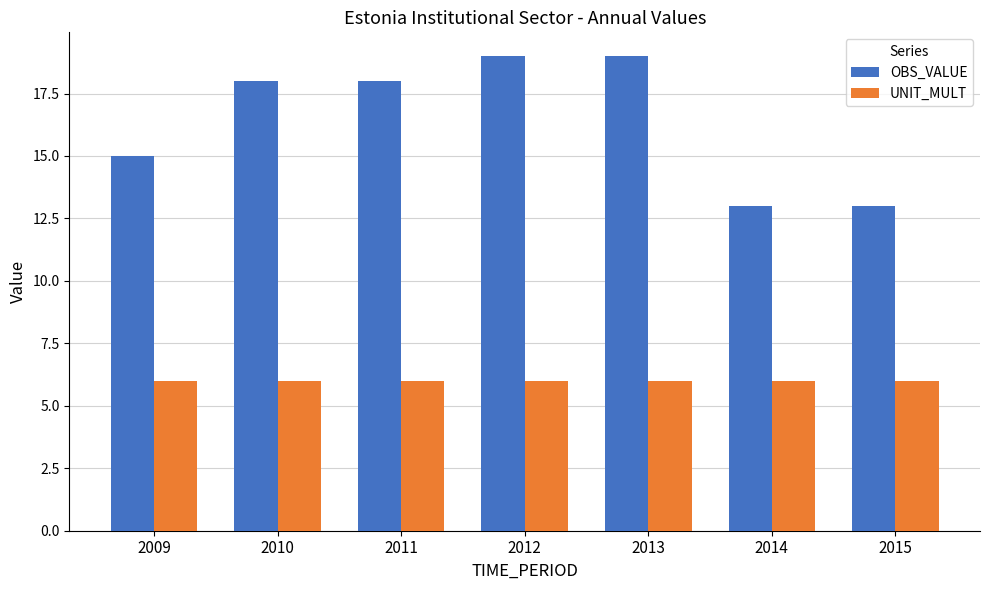

Read the OBS_VALUE value at 2013.

19